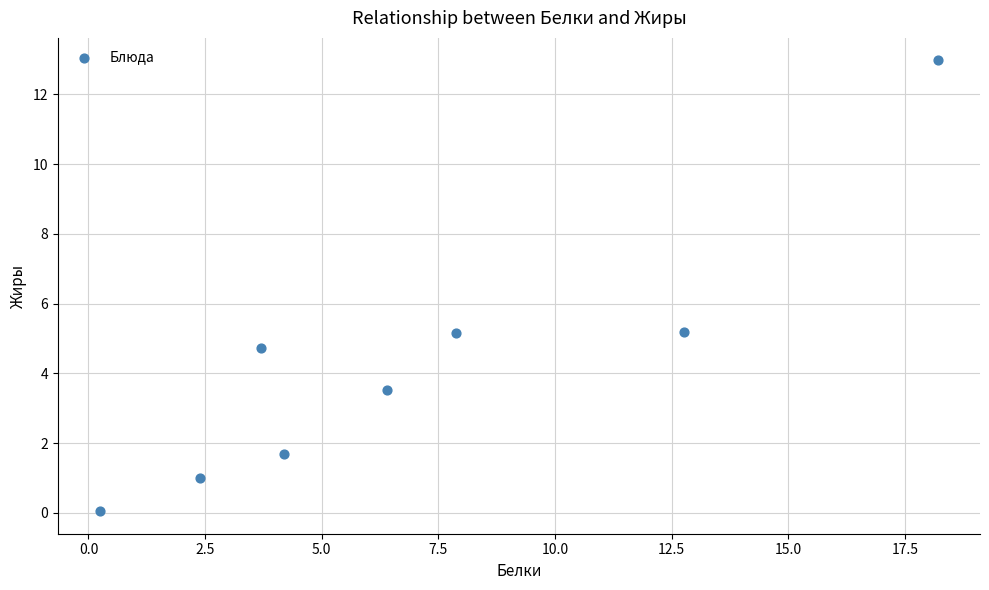

What is the average X value?

7.0